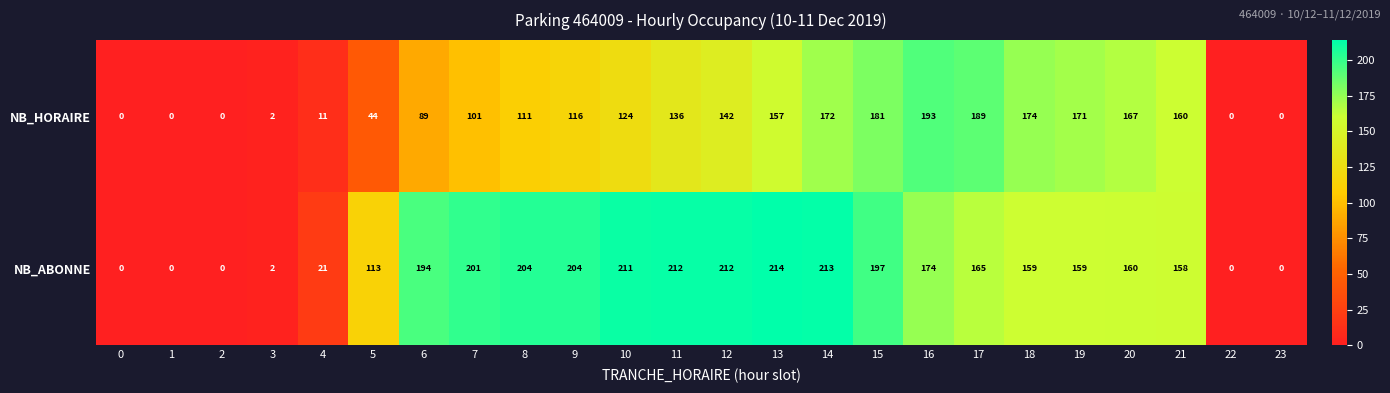

Rank the series by their average value, from lowest to highest.

NB_HORAIRE, NB_ABONNE